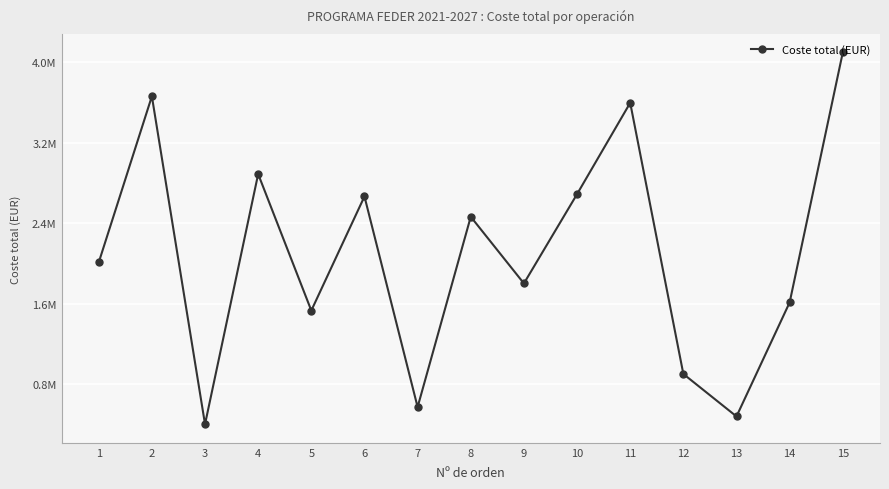

Read the value at 1.

2009821.7